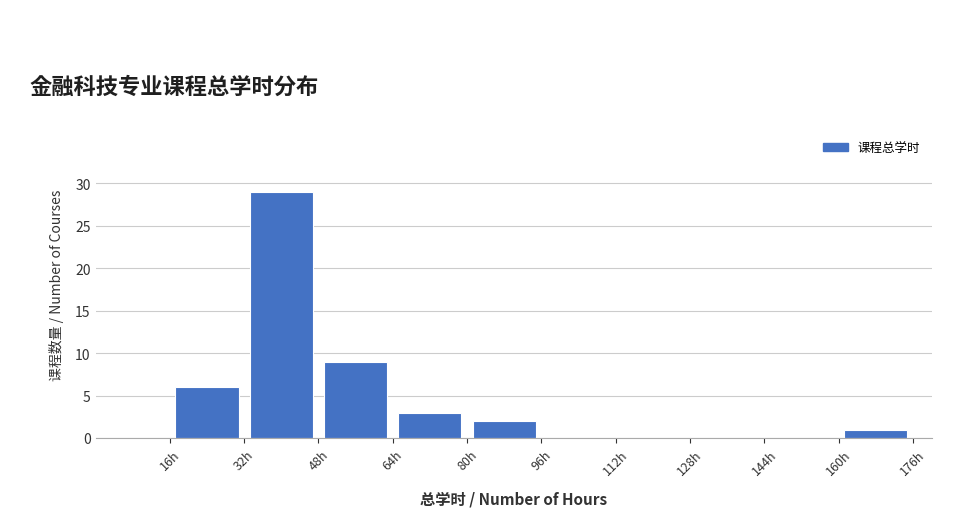

Reading left to right, list every bar in this chart as the range it spans on the x-axis followed by its height. The values are not printed on the chart, so give them approximately, as read against the axis.

0 to 16: 0
16 to 32: 6
32 to 48: 29
48 to 64: 9
64 to 80: 3
80 to 96: 2
96 to 112: 0
112 to 128: 0
128 to 144: 0
144 to 160: 0
160 to 176: 1